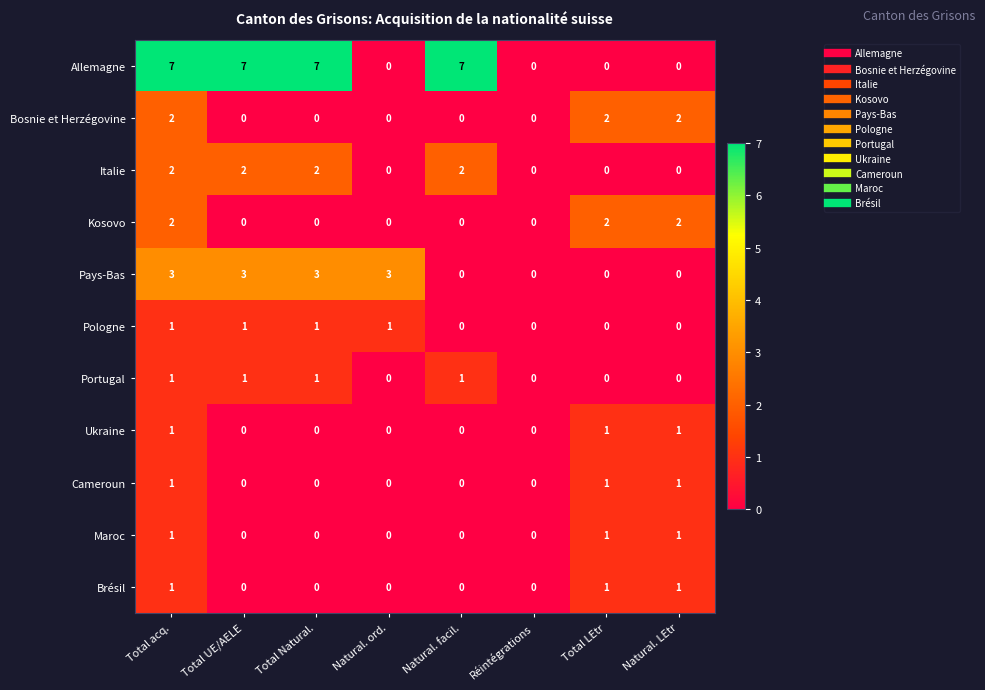

The value of Italie at Réintégrations is 1. True or false?

False